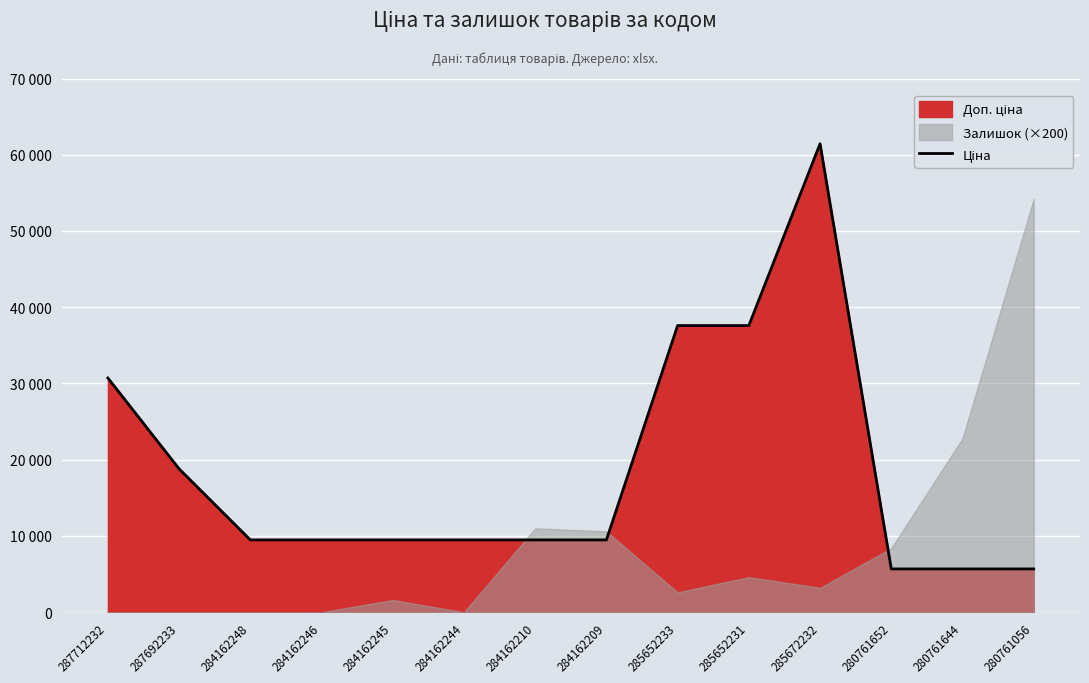

Between 280761056 and 284162248, which is larger?

284162248